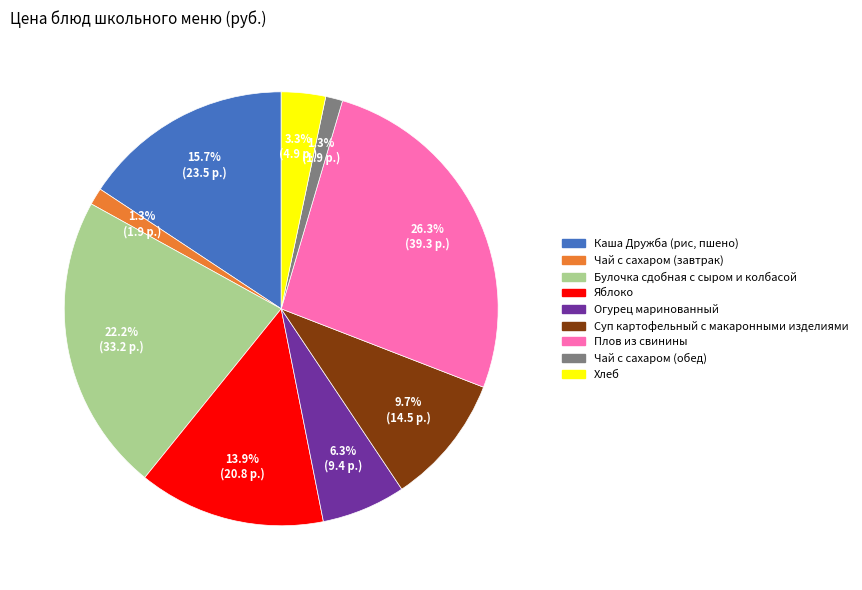

Is the sum of Плов из свинины and Суп картофельный с макаронными изделиями greater than half?

No